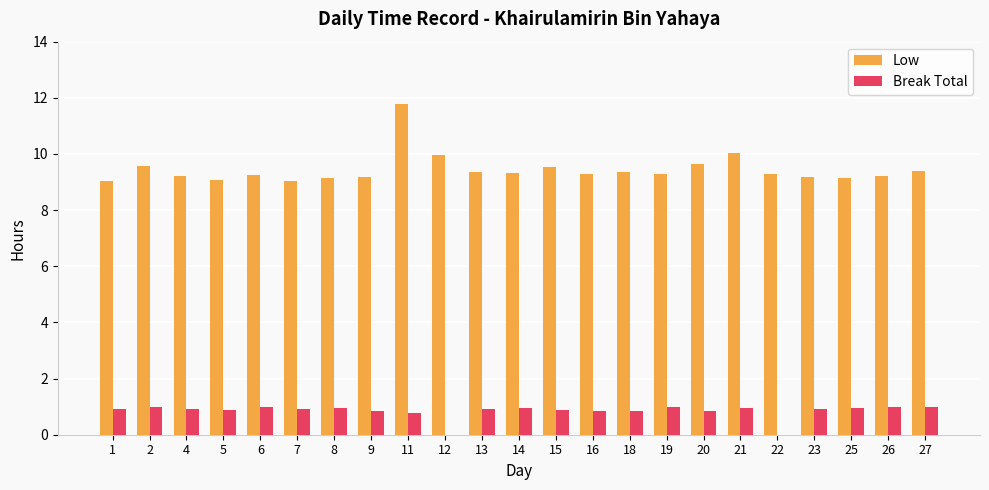

The Low series shows 2.6 at 6. True or false?

False